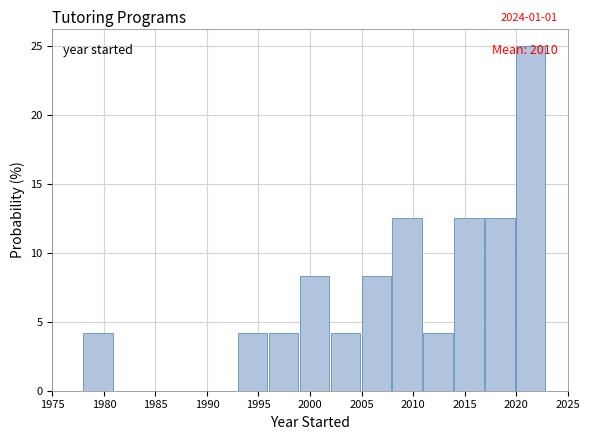

Which range on the x-axis has the tallest bar?

2020 to 2023